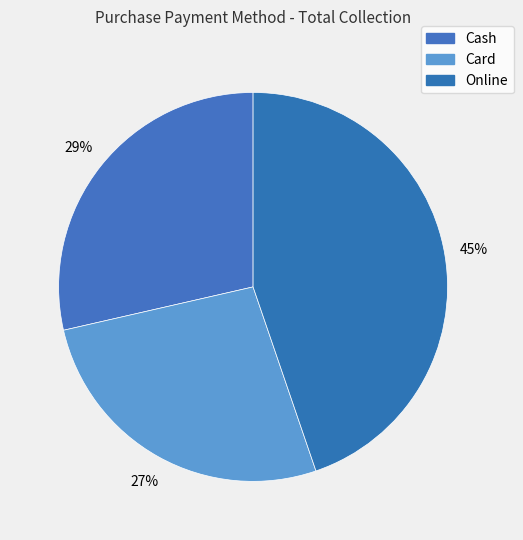

Which category has the biggest portion of the pie?

Online